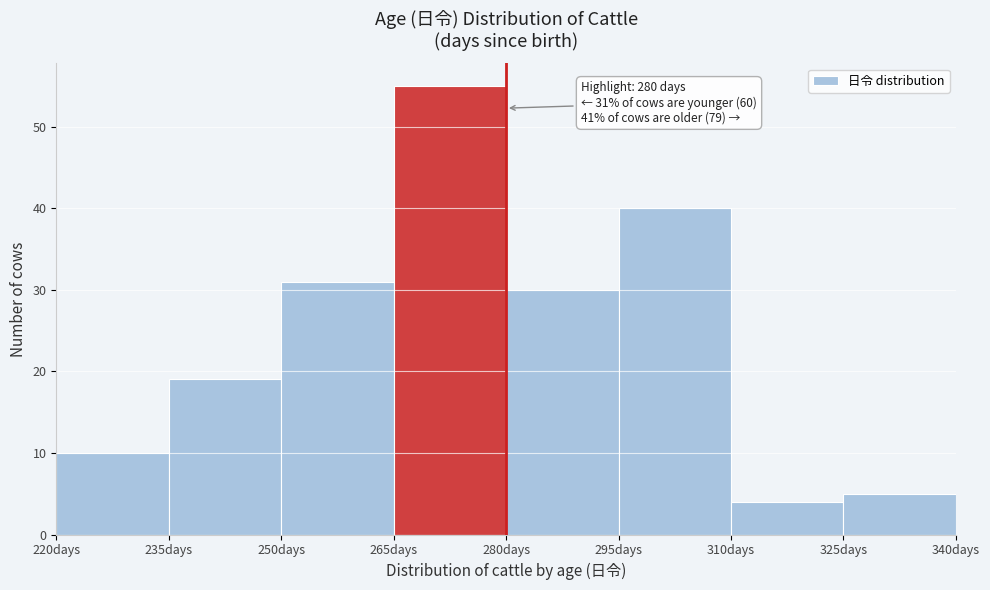

Over which range of the x-axis is the bar tallest?

265 to 280